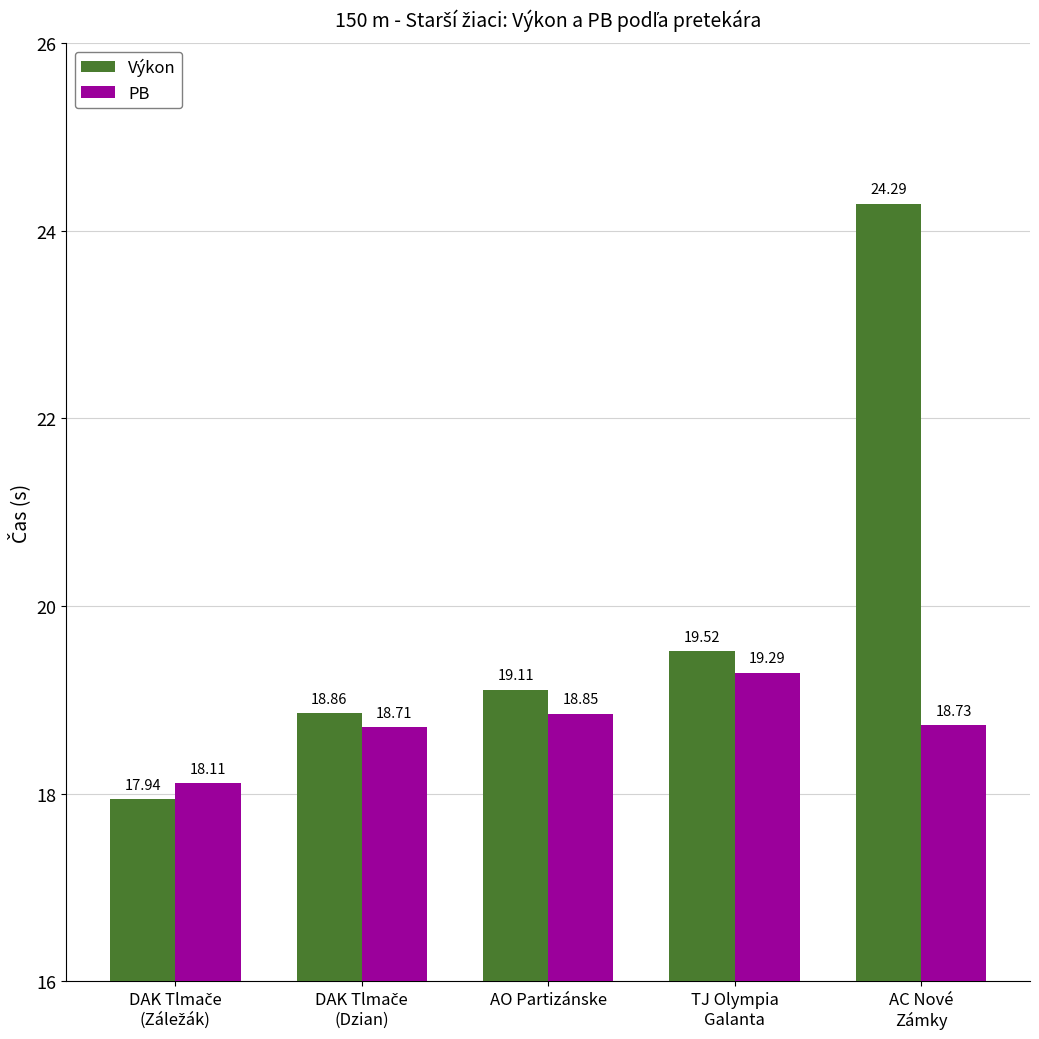

Reading left to right, list all the values displayed in this chart.

Výkon: 17.9	18.9	19.1	19.5	24.3
PB: 18.1	18.7	18.9	19.3	18.7